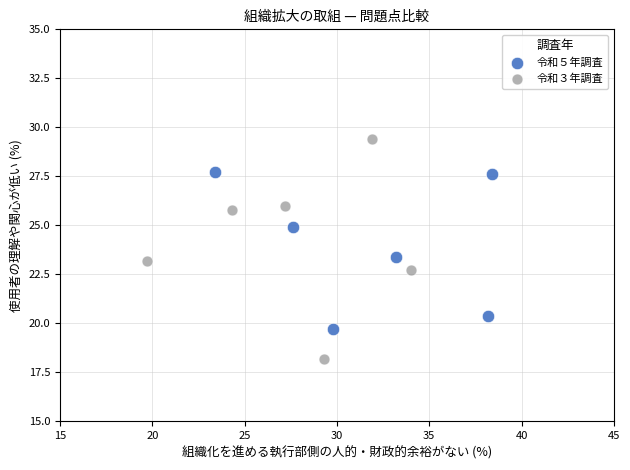

Which series has the largest Y range (max minus min)?

令和３年調査